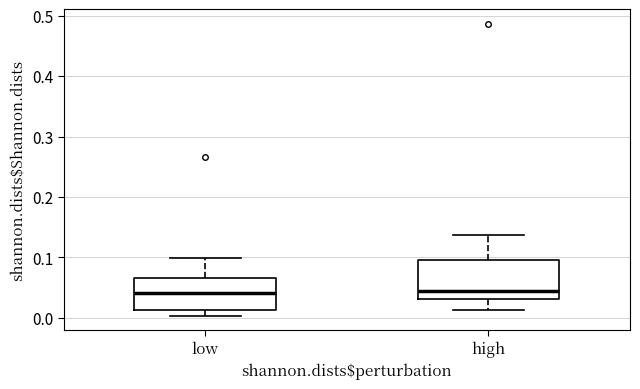

Where is the upper edge of the box for low on the y-axis? The values are not printed on the chart, so give them approximately, as read against the axis.

0.07